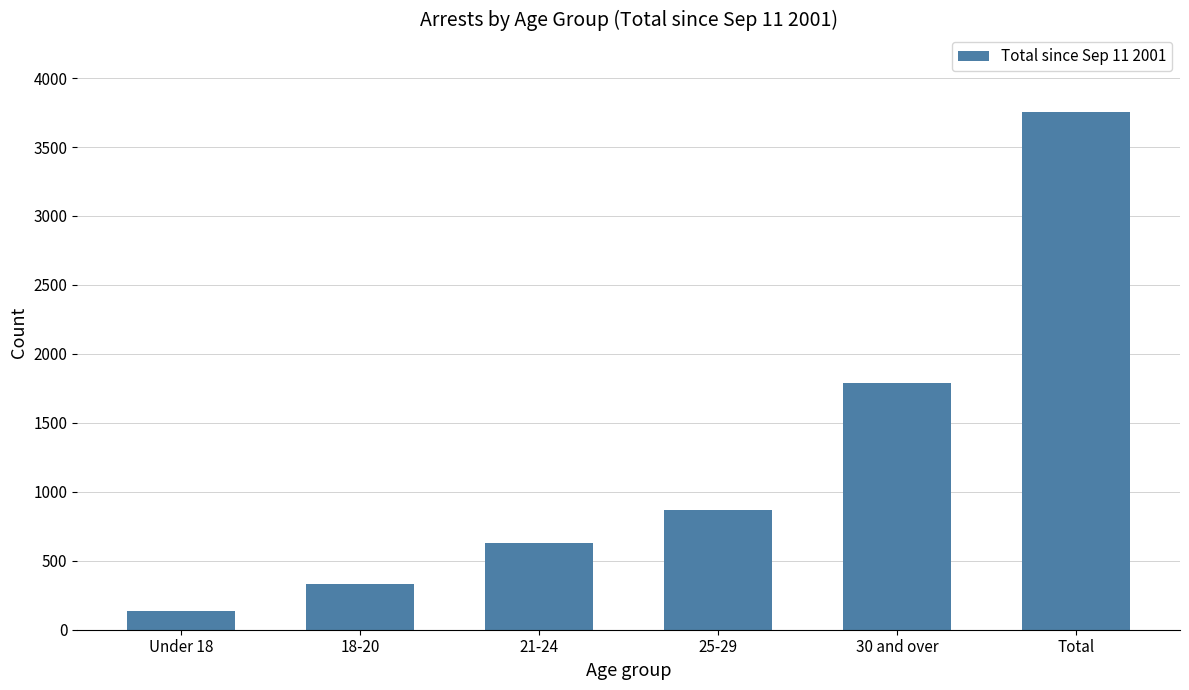

Rank the categories by value from lowest to highest.

Under 18, 18-20, 21-24, 25-29, 30 and over, Total